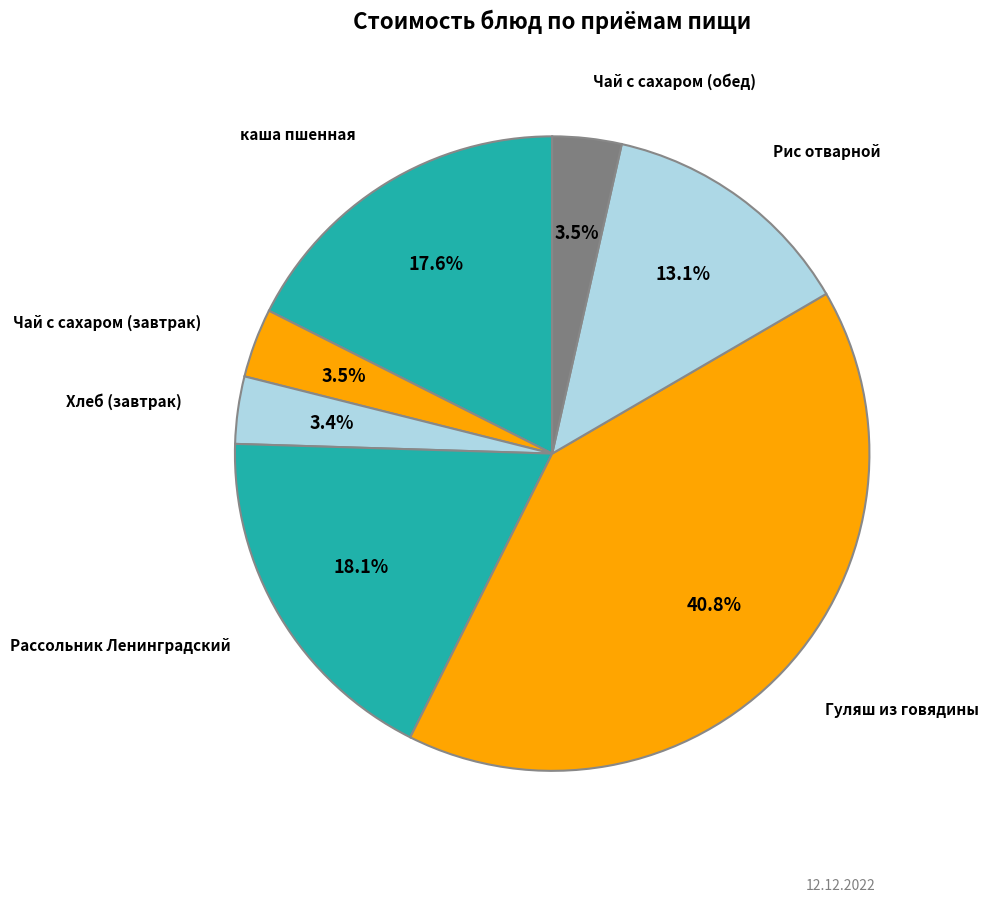

To the nearest percent, what is the difference between the largest and smallest slice percentages?

37%